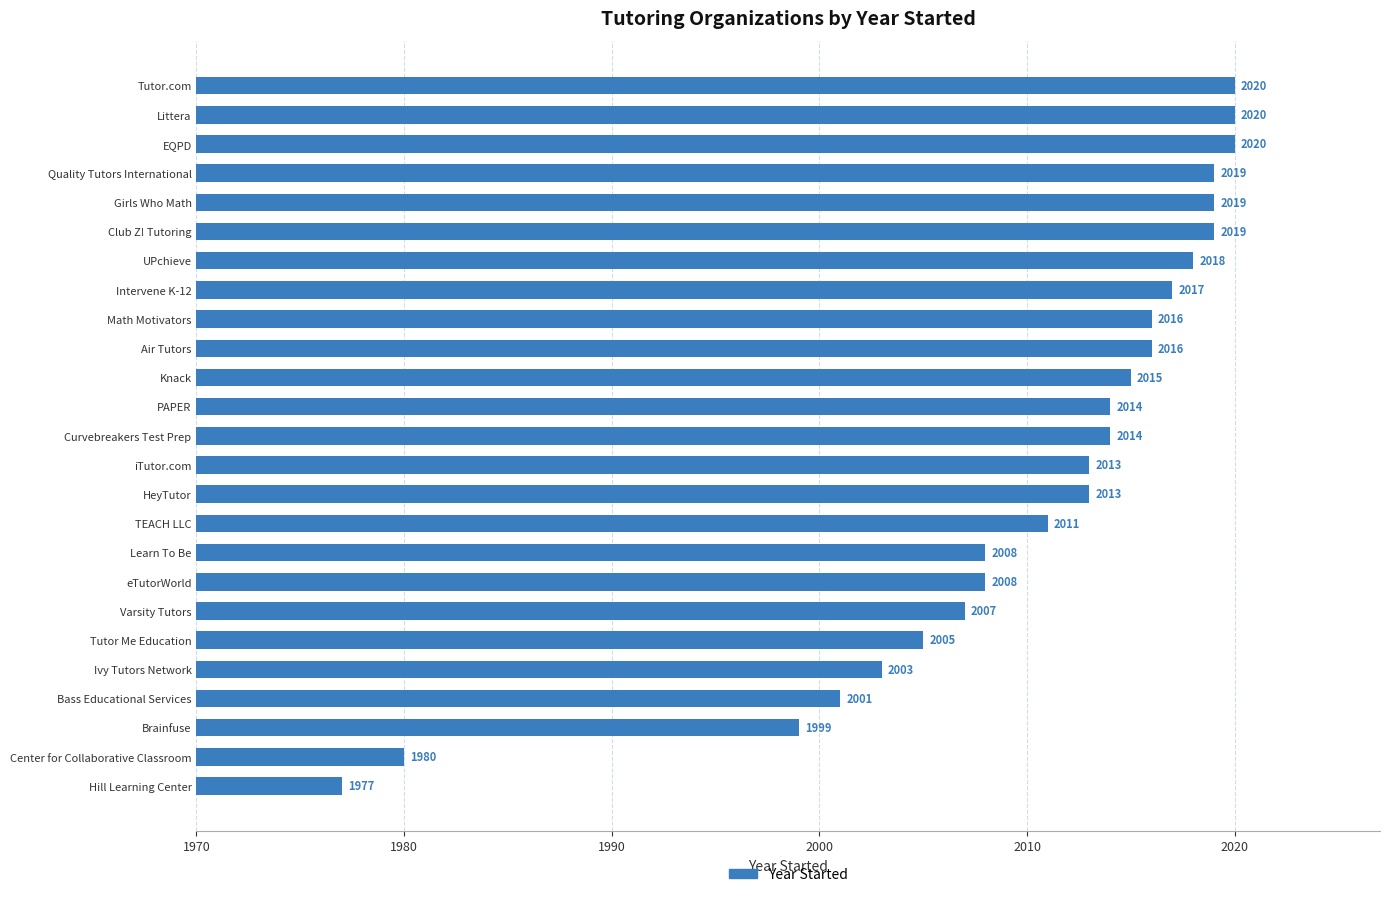

What is the sum of the values at Intervene K-12 and TEACH LLC?

4028